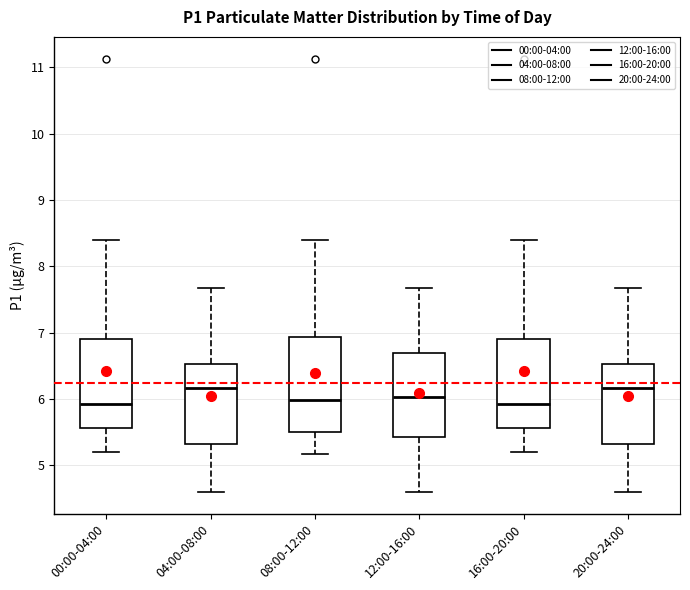

Reading left to right, transcribe this box plot: for each box, give where its median line is, the range the box spans, and where its two whiskers end, as read against the y-axis. The values are not printed on the chart, so give them approximately, as read against the axis.

00:00-04:00: median 5.9, box 5.6 to 6.9, whiskers 5.2 to 8.4
04:00-08:00: median 6.2, box 5.3 to 6.5, whiskers 4.6 to 7.7
08:00-12:00: median 6.0, box 5.5 to 6.9, whiskers 5.2 to 8.4
12:00-16:00: median 6.0, box 5.4 to 6.7, whiskers 4.6 to 7.7
16:00-20:00: median 5.9, box 5.6 to 6.9, whiskers 5.2 to 8.4
20:00-24:00: median 6.2, box 5.3 to 6.5, whiskers 4.6 to 7.7